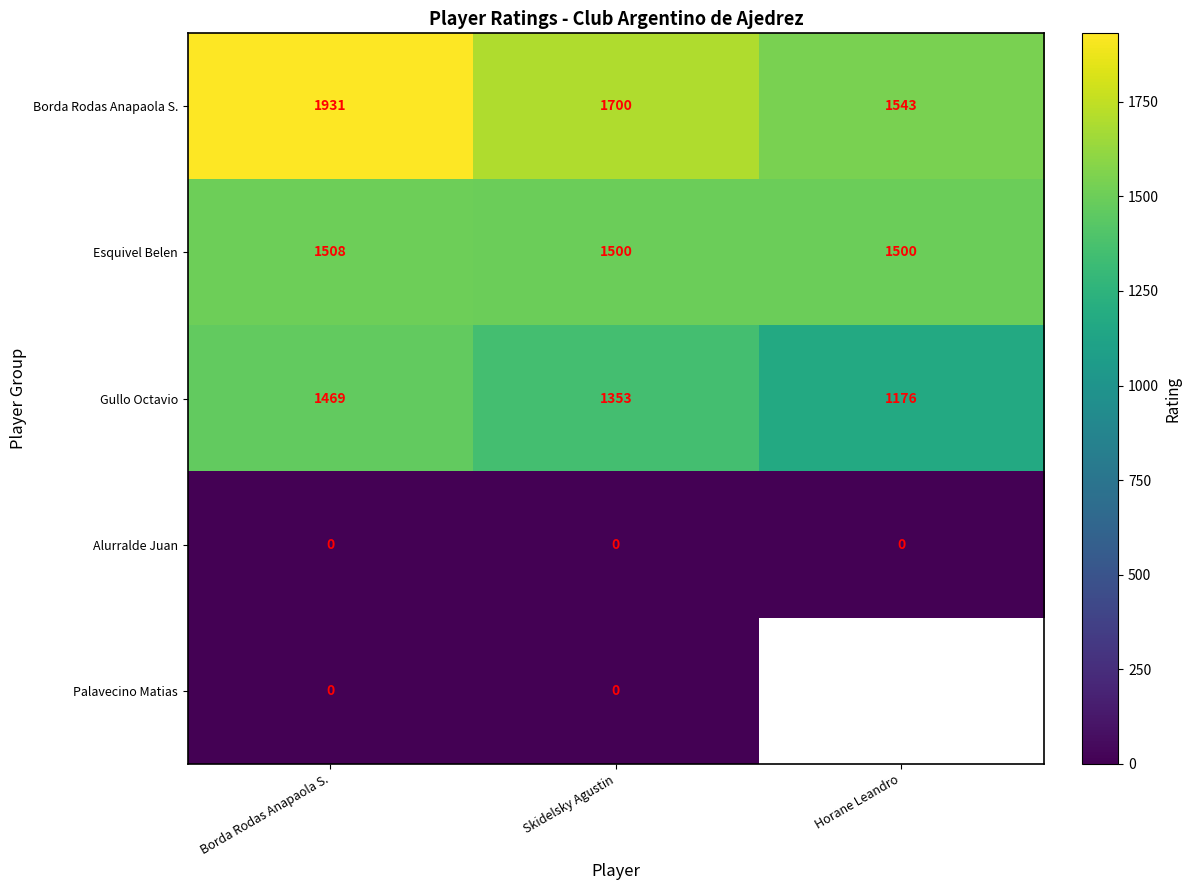

At which label is Gullo Octavio closest to 1322?

Skidelsky Agustin